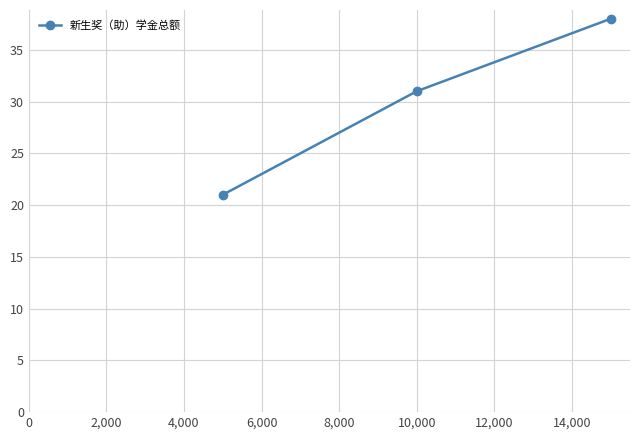

What is the sum of all values?

90